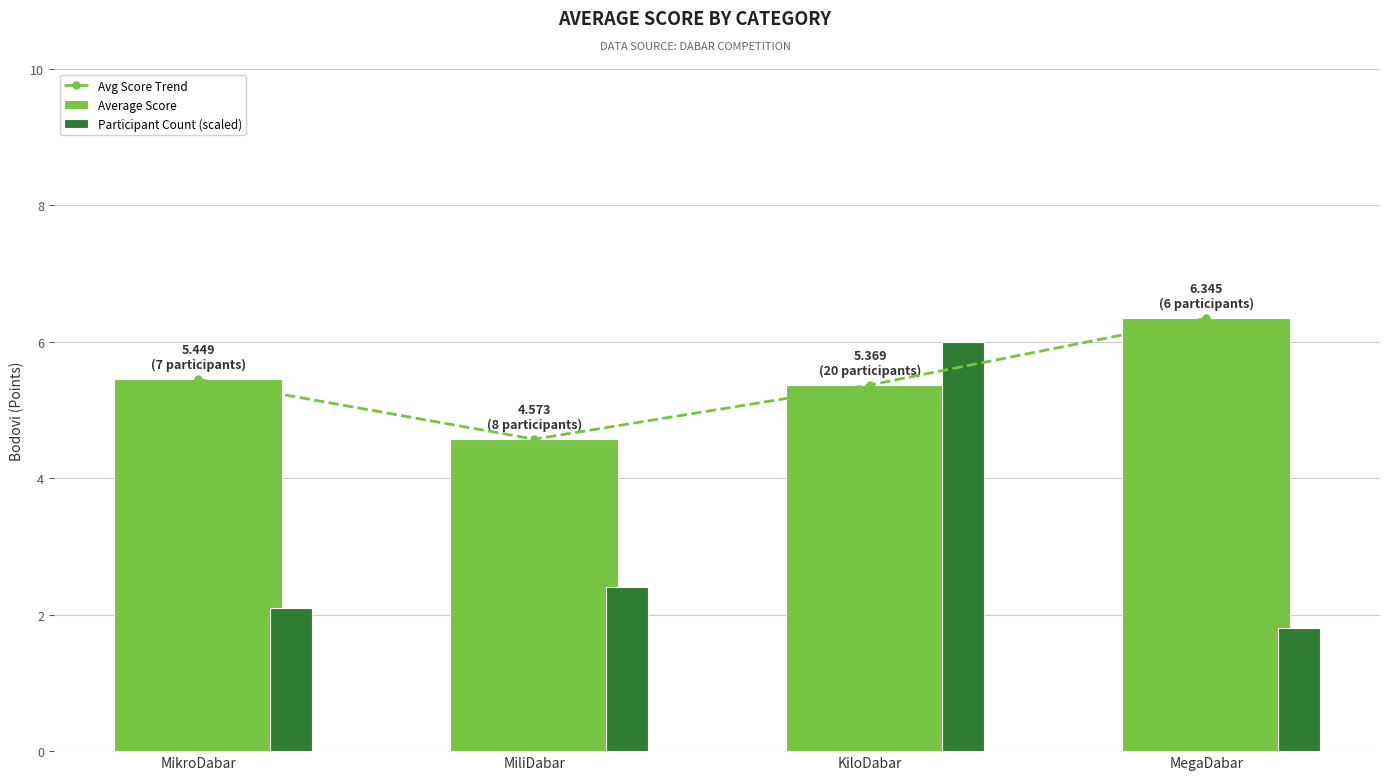

Between MikroDabar and KiloDabar, which is larger?

MikroDabar